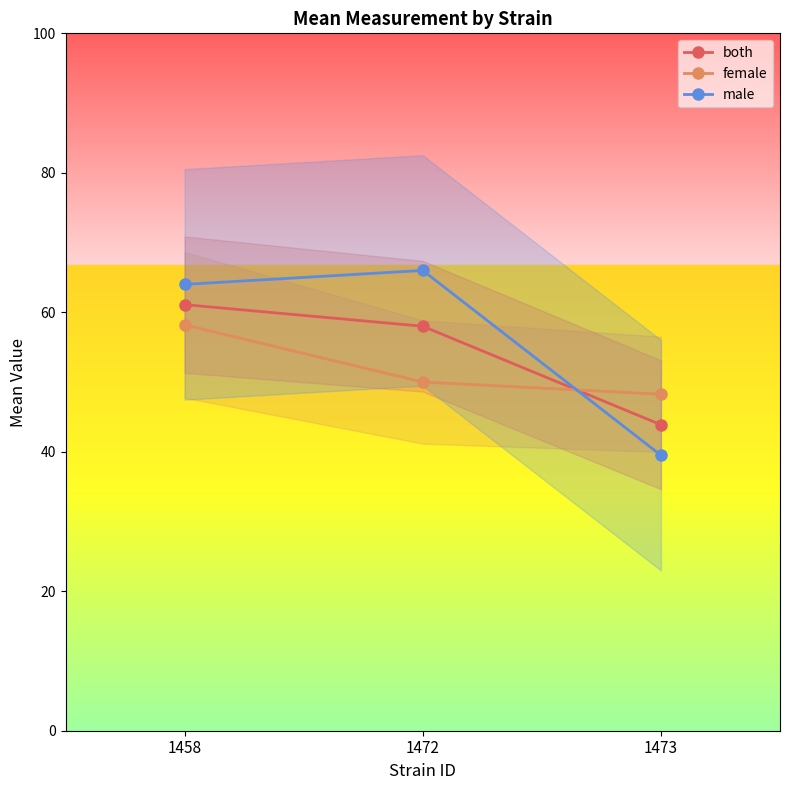

Rank the series by their maximum value, from highest to lowest.

male, both, female